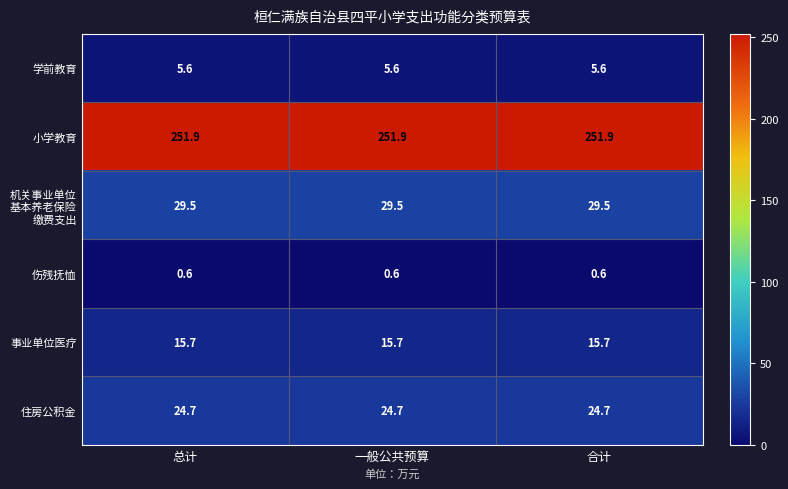

True or false: 伤残抚恤 has a value of 0.6 at 总计.

True